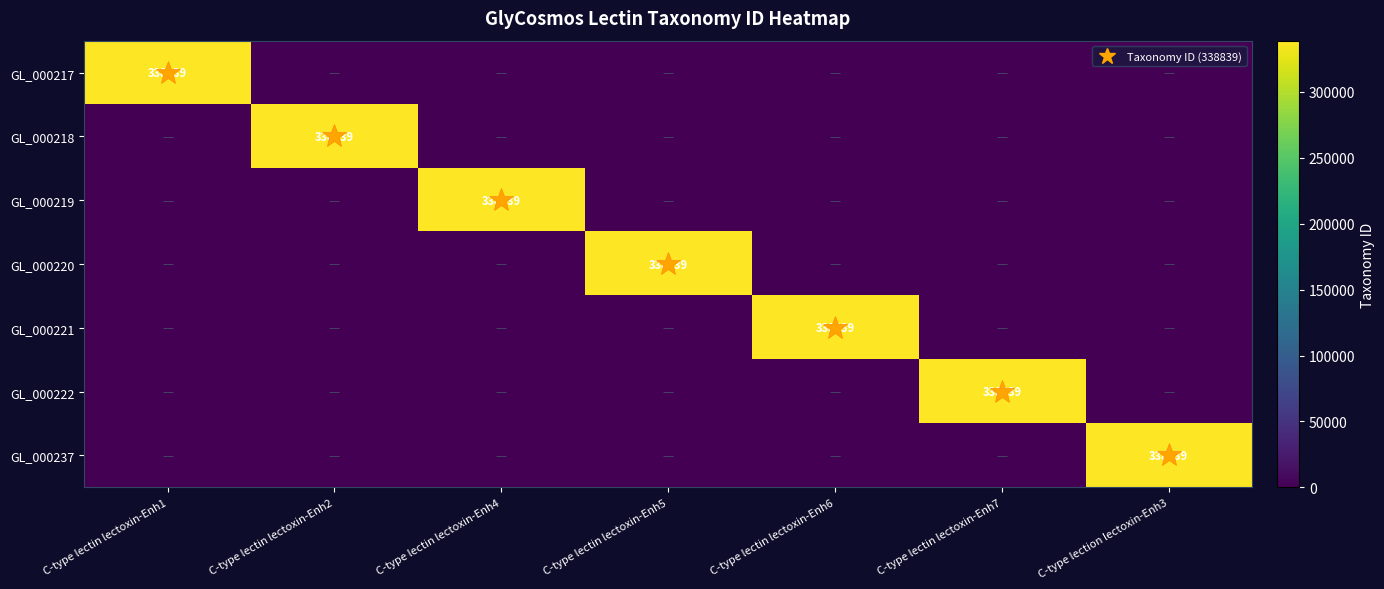

What is the maximum value for GL_000221?

338839